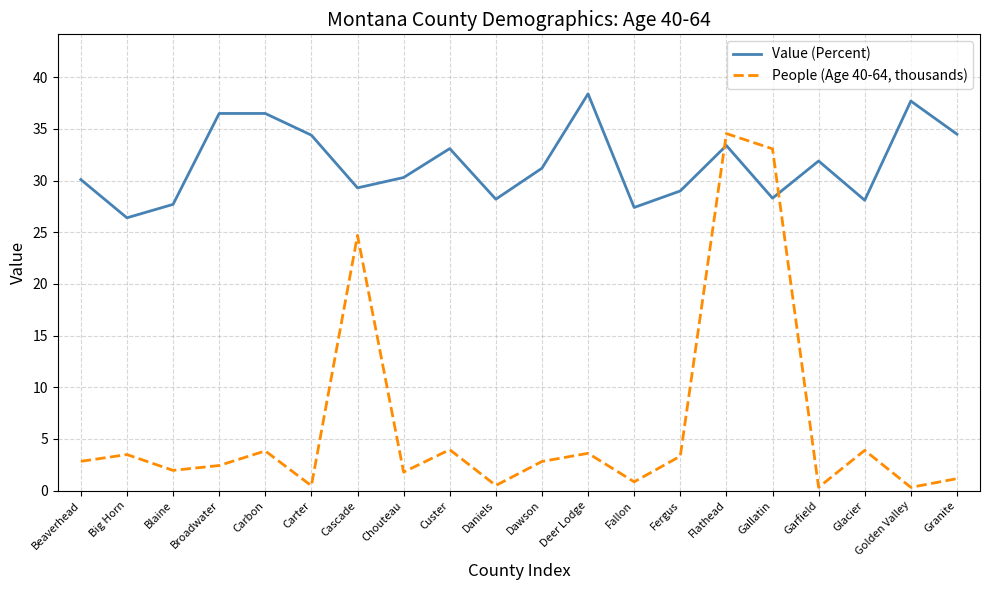

What is the minimum value shown in the chart?

0.3